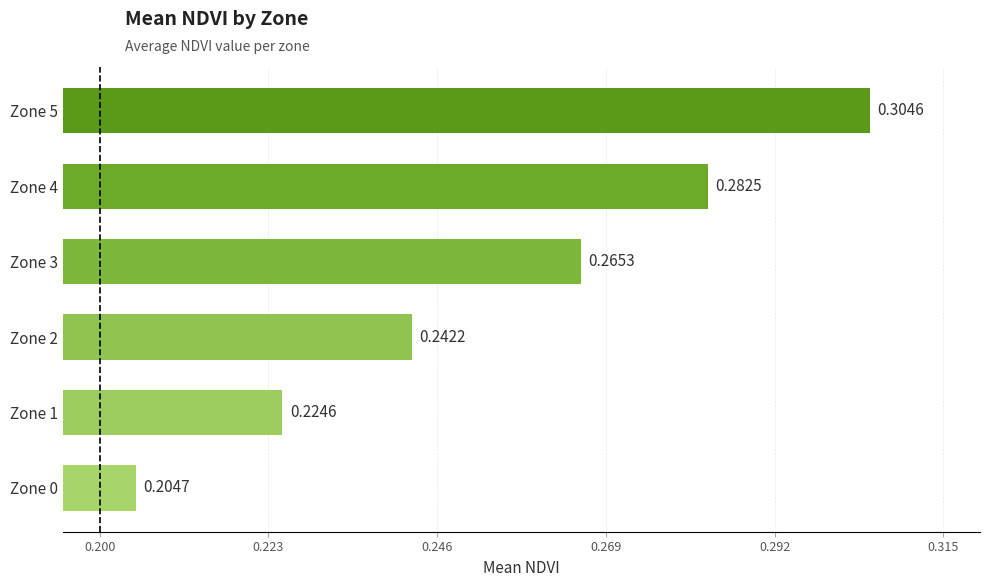

What is the sum of all values?

1.5